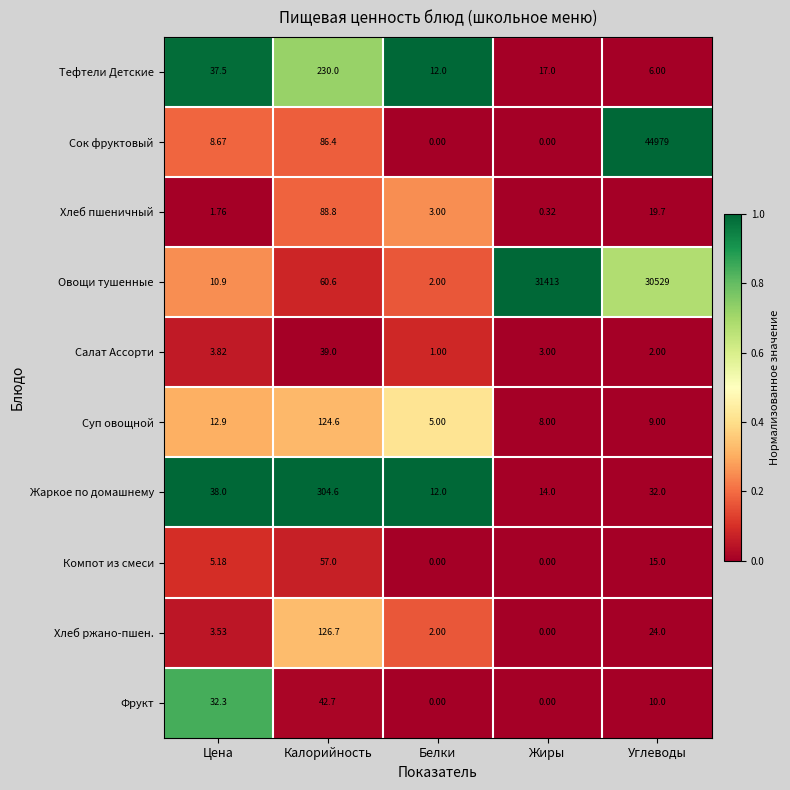

How many series are shown in this chart?

10